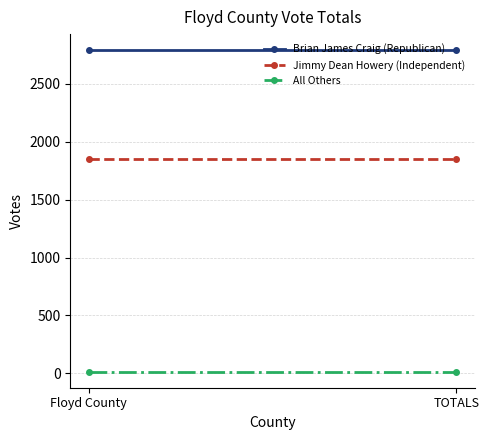

What is the label of the 1st point from the right?

TOTALS